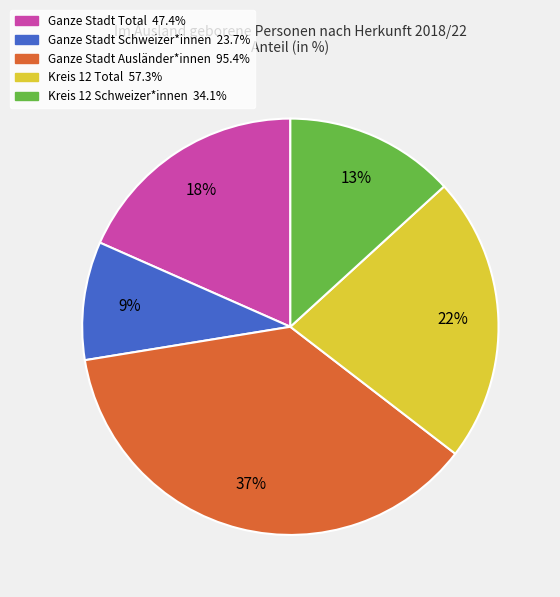

Is Ganze Stadt Schweizer*innen the majority of the pie?

No